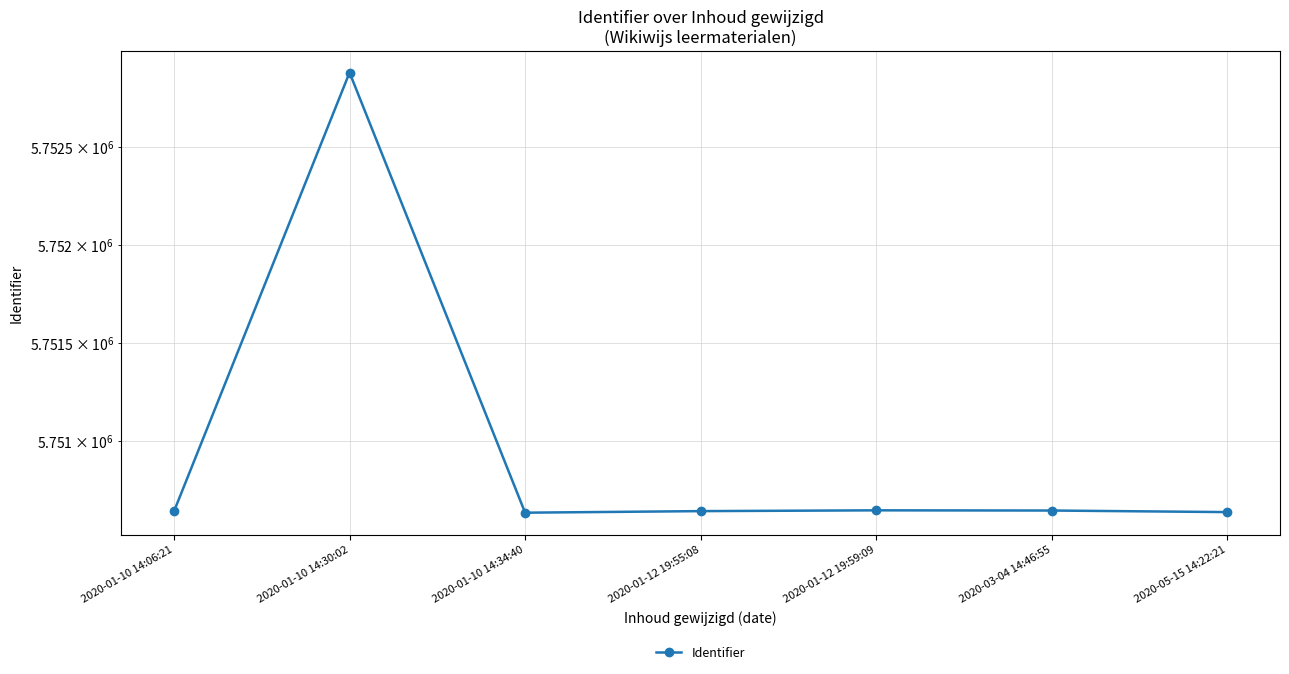

What is the smallest value displayed?

5750632